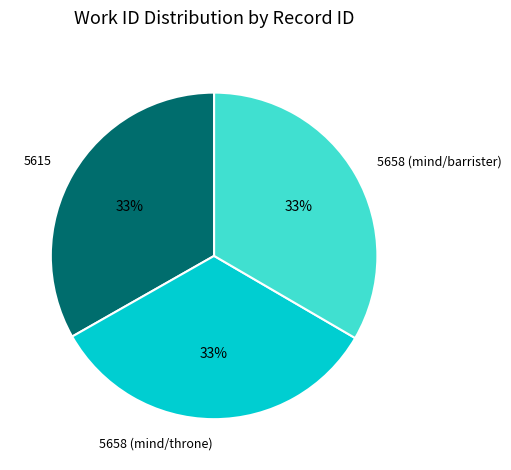

Is the sum of 5615 and 5658 (mind/throne) greater than half?

Yes